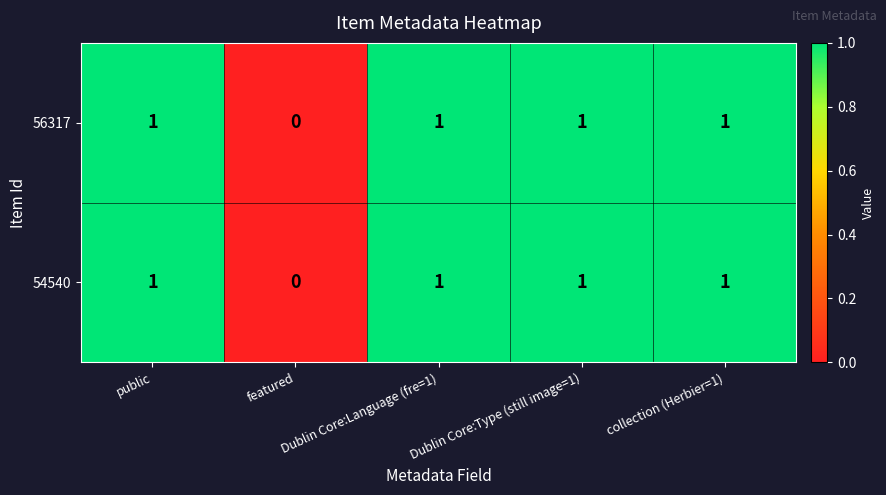

What is the maximum value shown in the chart?

1